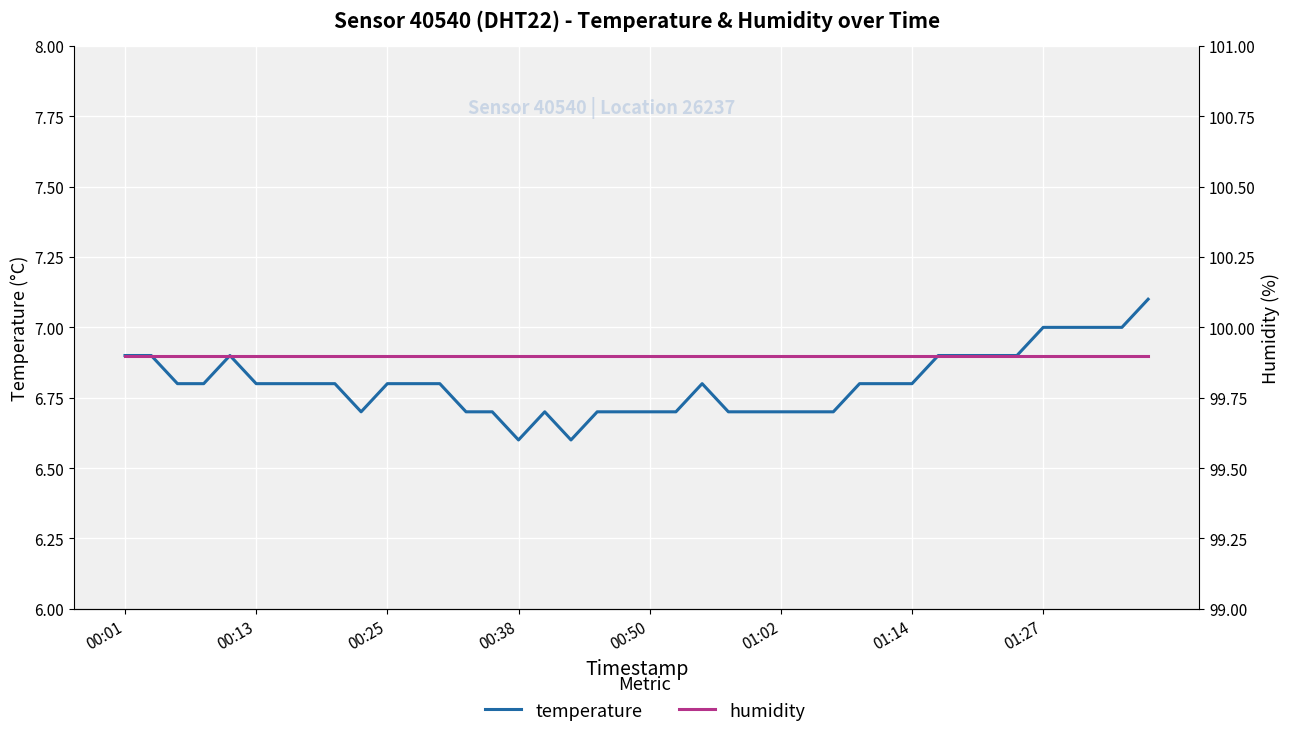

Reading right to left, transcribe all the data shown in this chart.

temperature: 7.1	7.0	7.0	7.0	7.0	6.9	6.9	6.9	6.9	6.8	6.8	6.8	6.7	6.7	6.7	6.7	6.7	6.8	6.7	6.7	6.7	6.7	6.6	6.7	6.6	6.7	6.7	6.8	6.8	6.8	6.7	6.8	6.8	6.8	6.8	6.9	6.8	6.8	6.9	6.9
humidity: 99.9	99.9	99.9	99.9	99.9	99.9	99.9	99.9	99.9	99.9	99.9	99.9	99.9	99.9	99.9	99.9	99.9	99.9	99.9	99.9	99.9	99.9	99.9	99.9	99.9	99.9	99.9	99.9	99.9	99.9	99.9	99.9	99.9	99.9	99.9	99.9	99.9	99.9	99.9	99.9